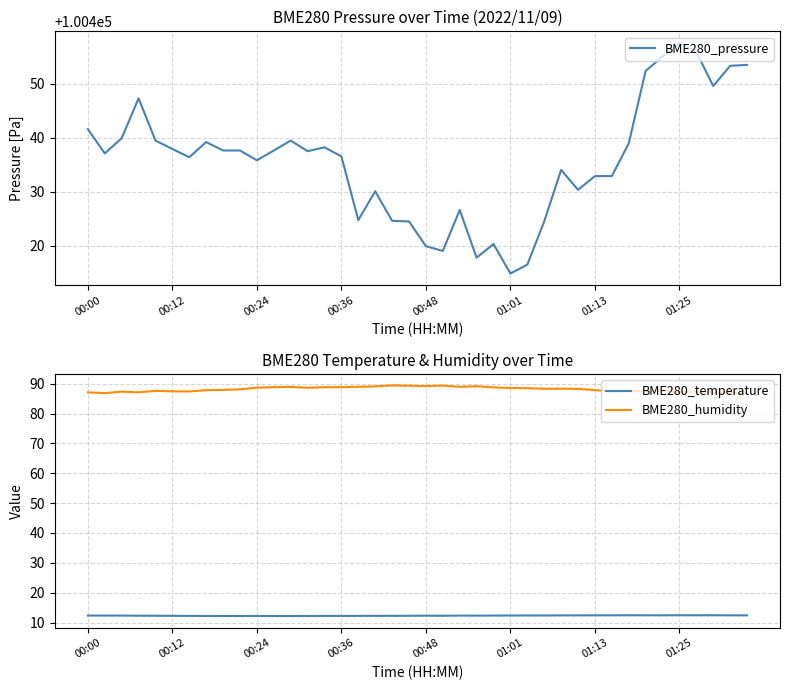

Which category has the lowest value in the BME280_pressure series?

01:01